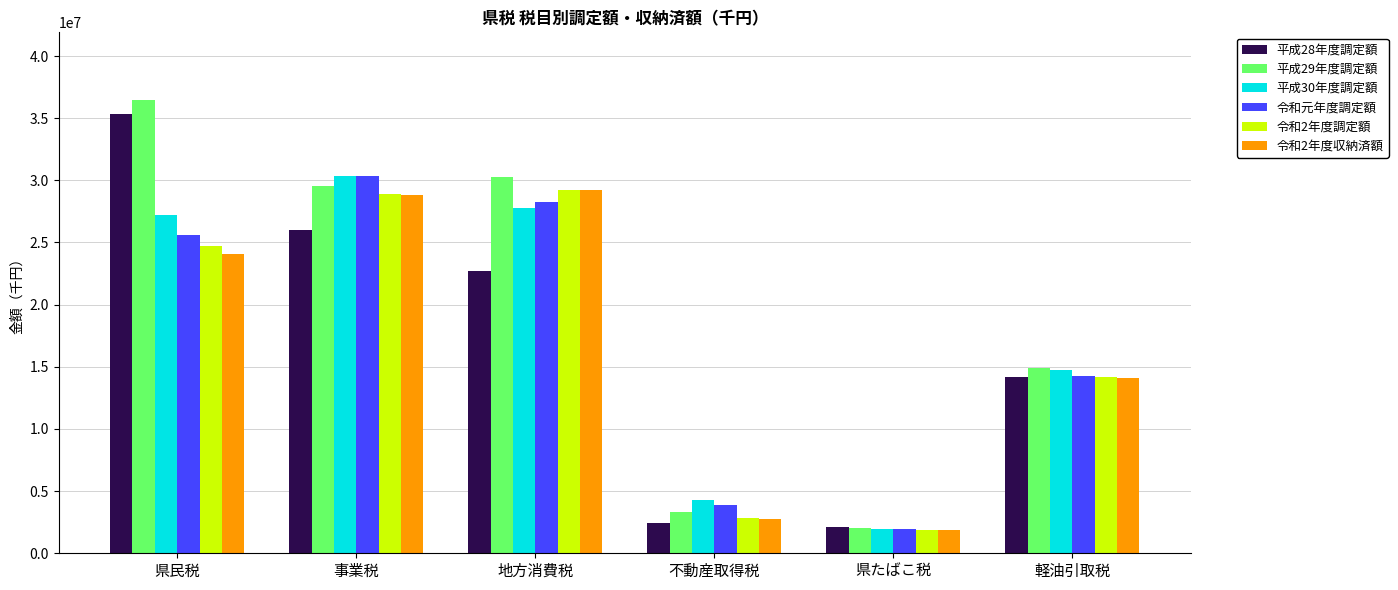

Which series has the largest total across all categories?

平成29年度調定額